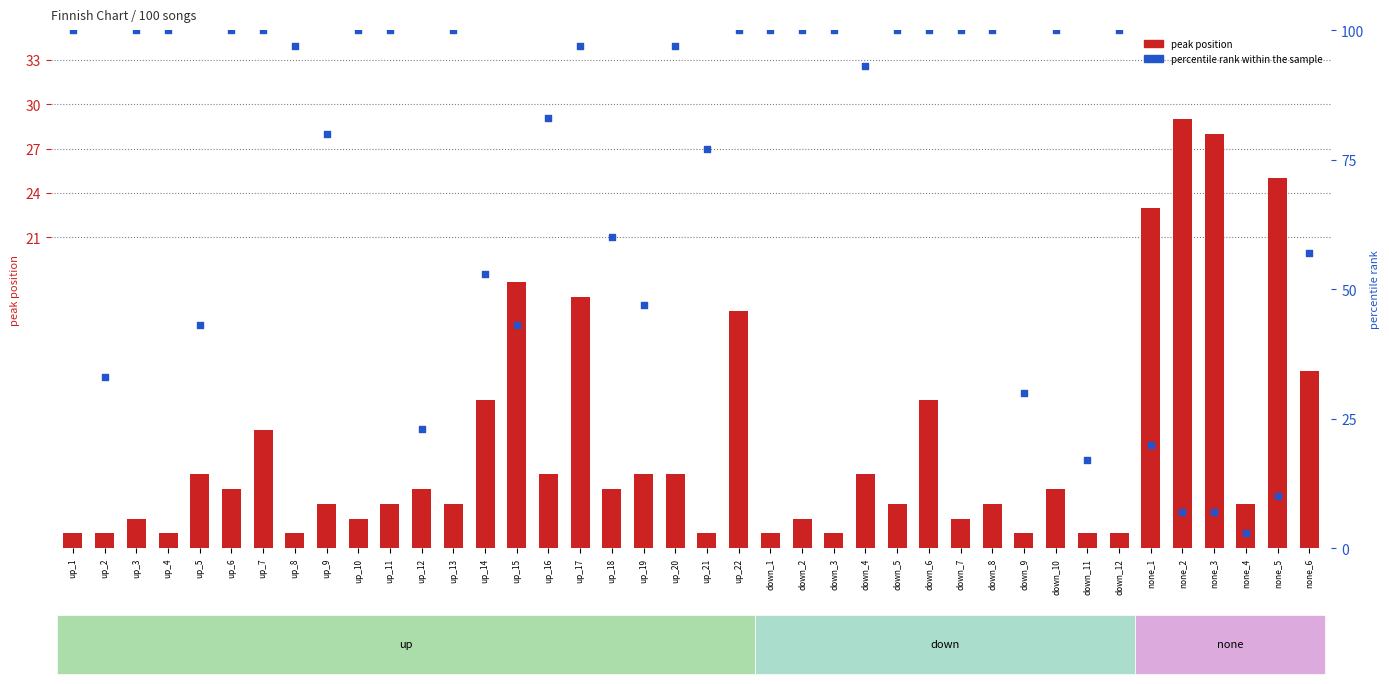

Is the value of percentile rank within the sample at up_22 greater than the value of peak position at down_11?

Yes